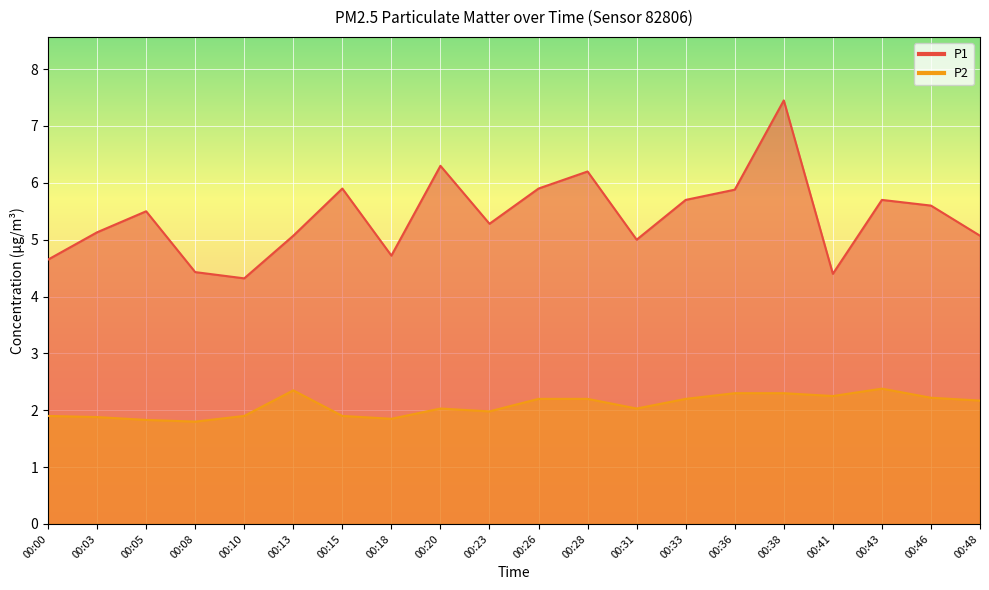

In P2, how many points are lower than both neighbors (excluding endpoints)?

5